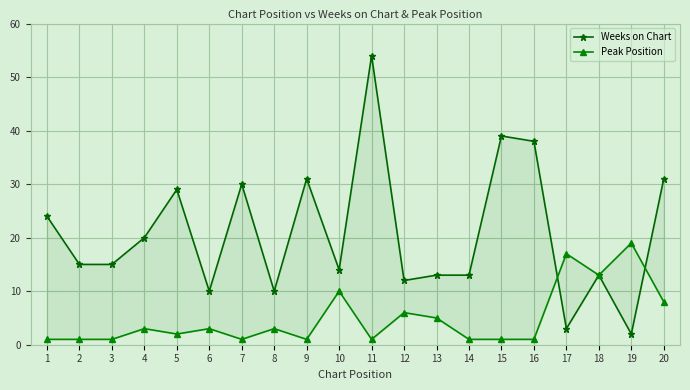

List the labels in order of Peak Position value, largest first.

19, 17, 18, 10, 20, 12, 13, 4, 6, 8, 5, 1, 2, 3, 7, 9, 11, 14, 15, 16